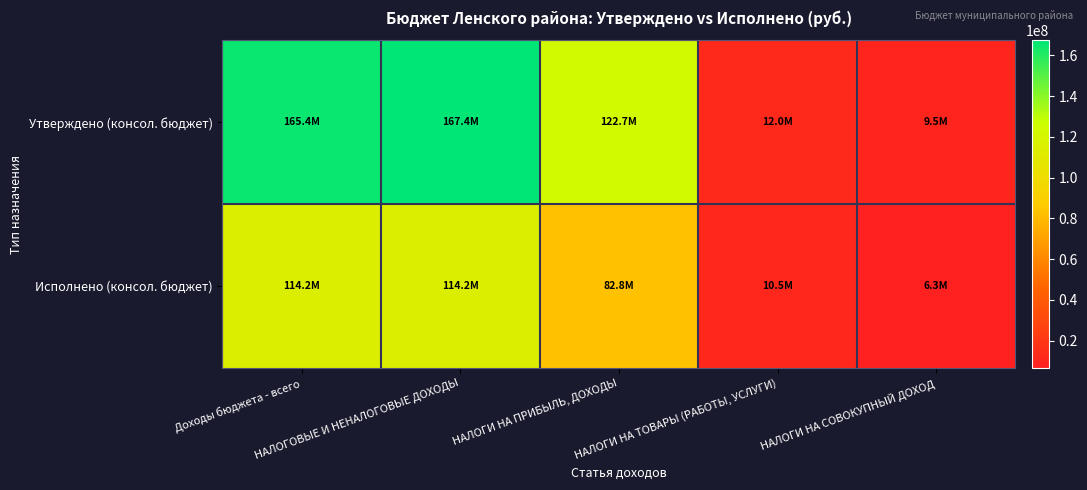

Between НАЛОГИ НА СОВОКУПНЫЙ ДОХОД and Доходы бюджета - всего, which is larger?

Доходы бюджета - всего